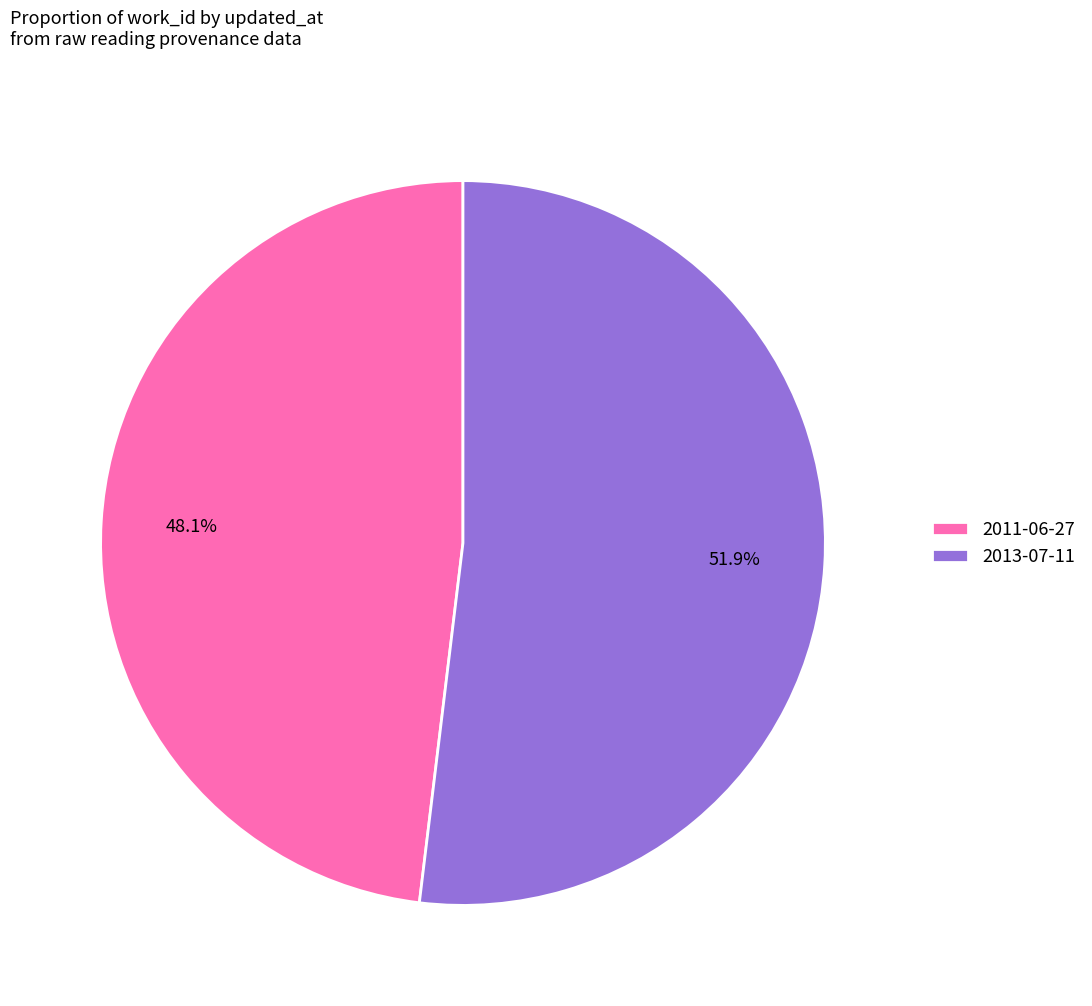

Combined, do 2011-06-27 and 2013-07-11 account for over 50%?

Yes